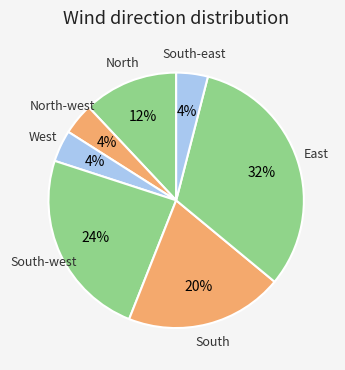

Is it true that East is 20% of the pie?

False